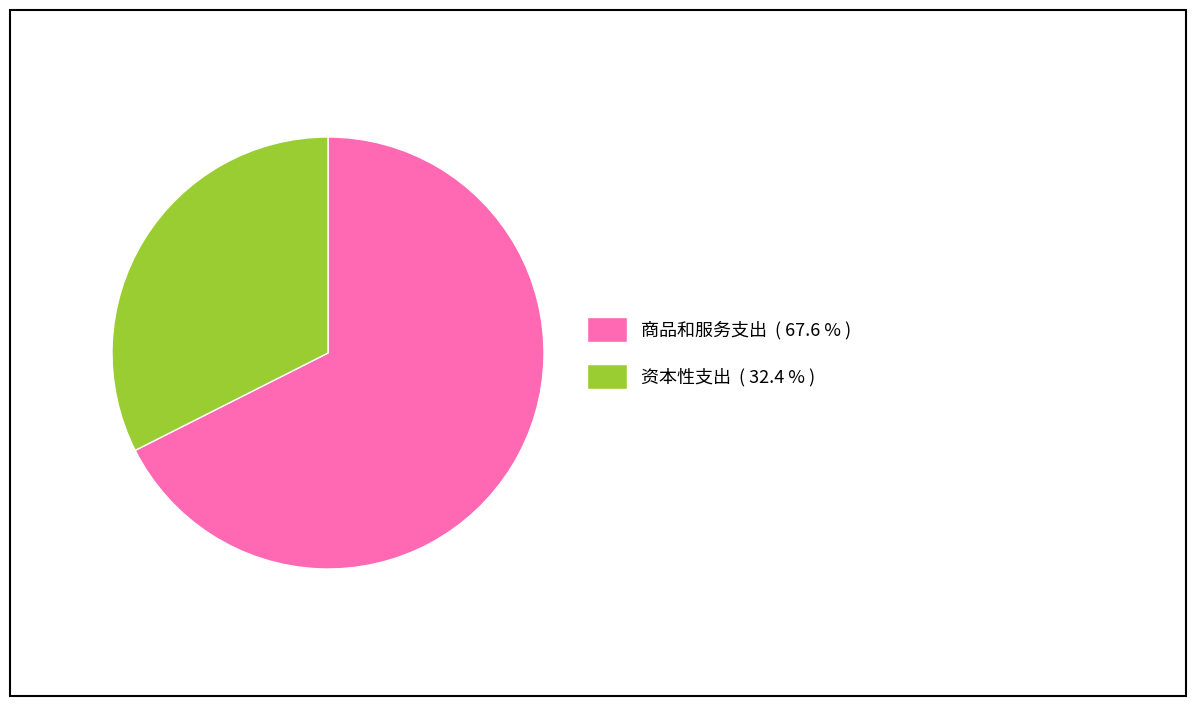

Approximately how many times larger is the value at 资本性支出 compared to 商品和服务支出?

0.5